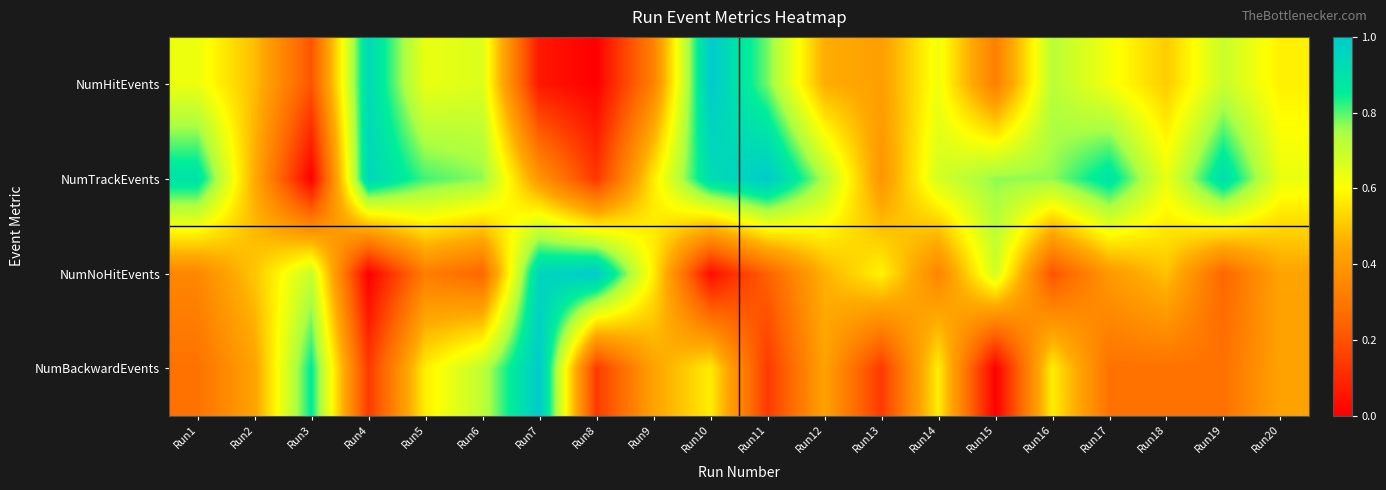

Reading left to right, extract all data points from this chart.

NumHitEvents: Run1=0.6	Run2=0.5	Run3=0.2	Run4=0.9	Run5=0.6	Run6=0.7	Run7=0.1	Run8=0.0	Run9=0.3	Run10=1.0	Run11=0.8	Run12=0.5	Run13=0.4	Run14=0.6	Run15=0.3	Run16=0.7	Run17=0.6	Run18=0.5	Run19=0.7	Run20=0.6
NumTrackEvents: Run1=0.9	Run2=0.5	Run3=0.0	Run4=0.9	Run5=0.8	Run6=0.8	Run7=0.4	Run8=0.1	Run9=0.6	Run10=0.9	Run11=1.0	Run12=0.7	Run13=0.4	Run14=0.7	Run15=0.8	Run16=0.8	Run17=0.9	Run18=0.6	Run19=0.9	Run20=0.6
NumNoHitEvents: Run1=0.3	Run2=0.5	Run3=0.7	Run4=0.0	Run5=0.3	Run6=0.3	Run7=1.0	Run8=1.0	Run9=0.6	Run10=0.0	Run11=0.2	Run12=0.5	Run13=0.6	Run14=0.3	Run15=0.7	Run16=0.2	Run17=0.4	Run18=0.5	Run19=0.3	Run20=0.4
NumBackwardEvents: Run1=0.3	Run2=0.4	Run3=0.9	Run4=0.1	Run5=0.6	Run6=0.7	Run7=1.0	Run8=0.1	Run9=0.4	Run10=0.6	Run11=0.1	Run12=0.4	Run13=0.1	Run14=0.6	Run15=0.0	Run16=0.6	Run17=0.3	Run18=0.3	Run19=0.3	Run20=0.4